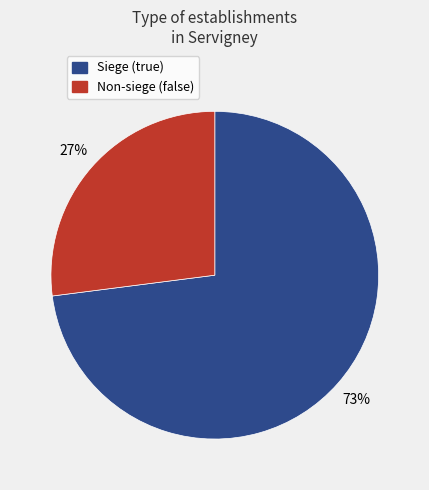

To the nearest percent, what is the average slice percentage?

50%